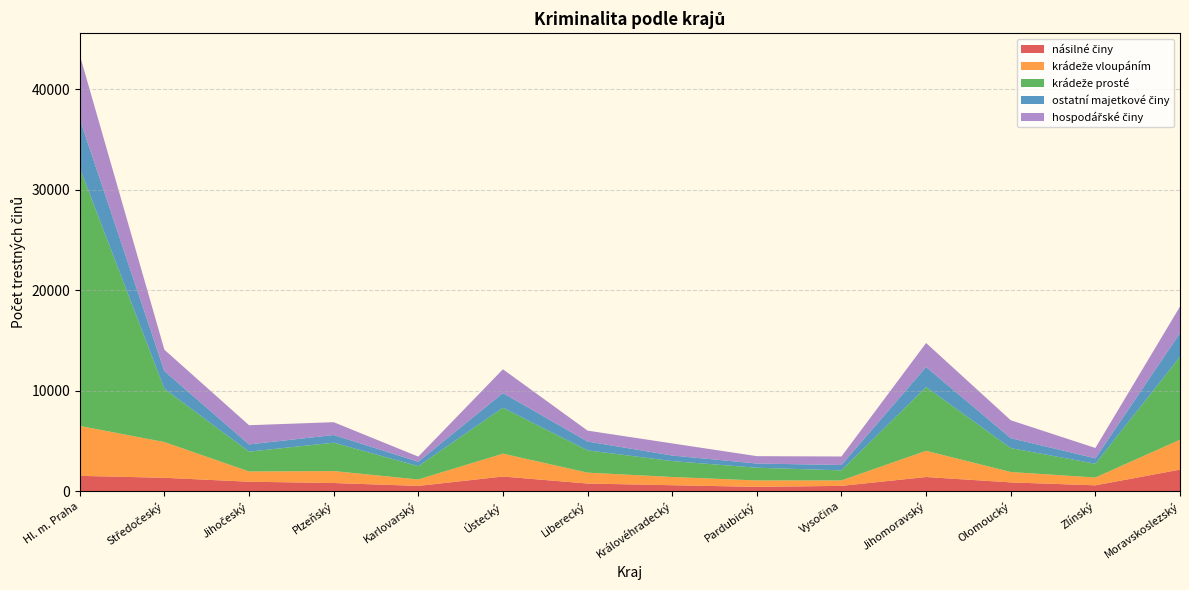

Reading right to left, transcribe all the data shown in this chart.

násilné činy: 2128	565	857	1393	510	413	575	743	1440	507	795	924	1314	1508
krádeže vloupáním: 2977	777	1035	2605	543	636	818	1085	2277	641	1188	1020	3555	4970
krádeže prosté: 8255	1369	2382	6353	1001	1267	1585	2219	4567	1322	2827	1974	5304	25676
ostatní majetkové činy: 2353	543	984	1992	536	418	553	878	1462	444	764	719	1760	4863
hospodářské činy: 2645	1028	1785	2389	845	734	1206	1084	2371	510	1275	1911	2129	6382